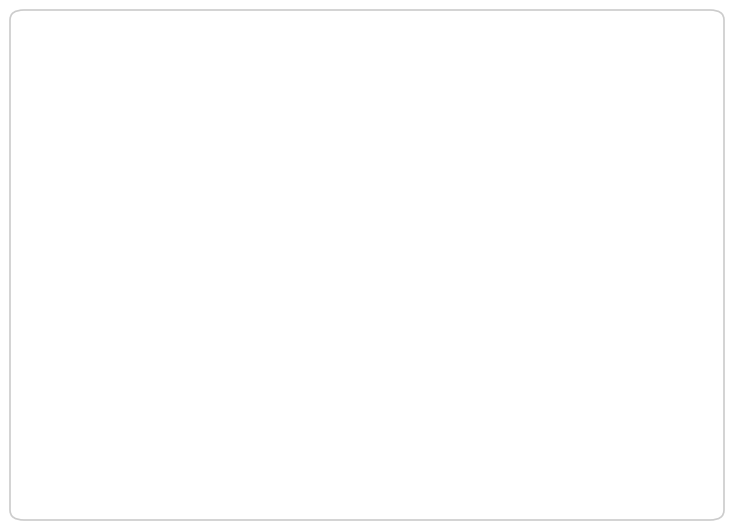

True or false: 184072077: 26% accounts for 12% of the total.

False